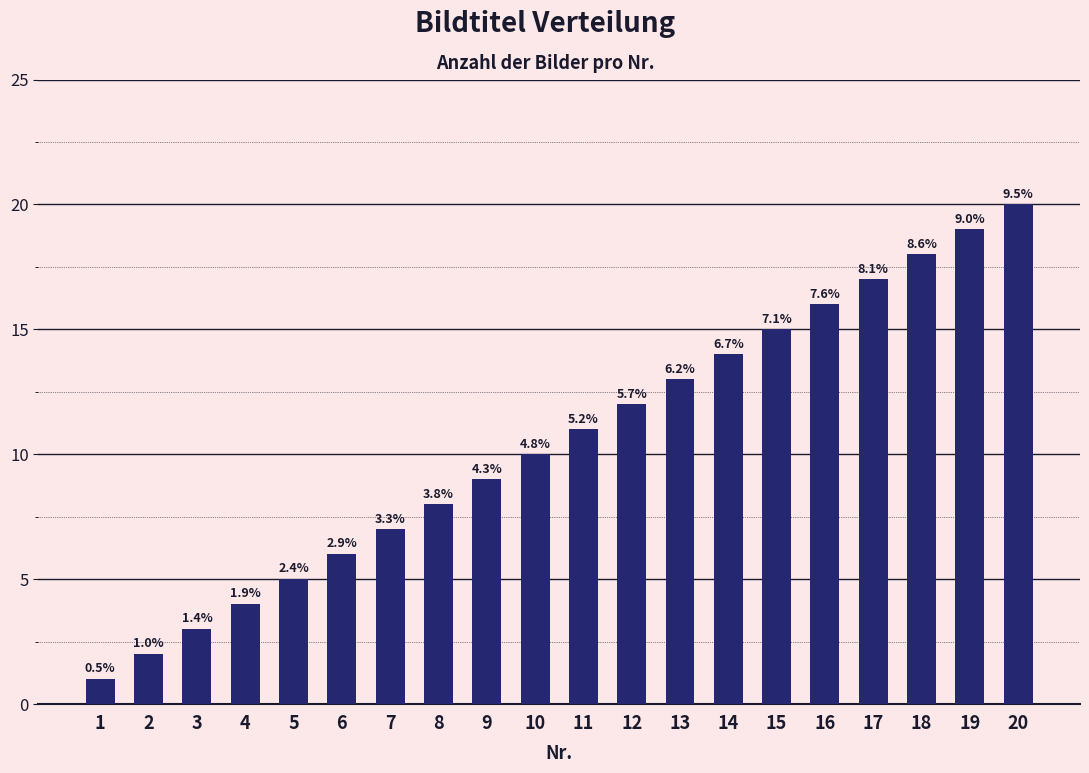

True or false: the data shows 1 at 5.

False